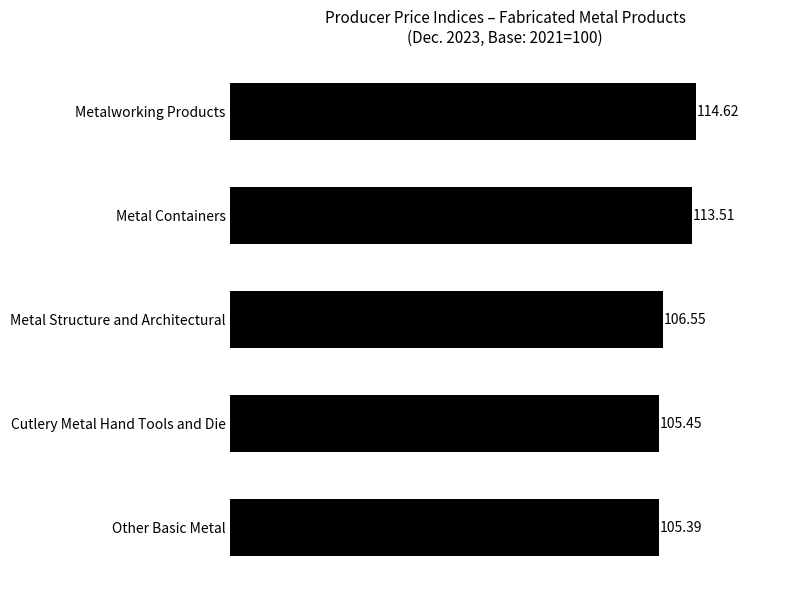

Does the chart contain stacked bars?

No